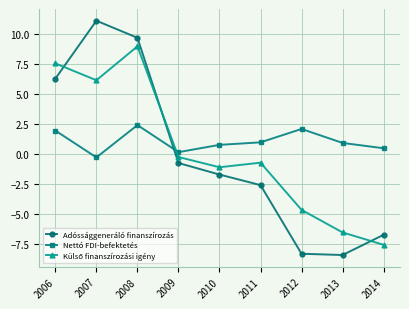

True or false: Nettó FDI-befektetés and Adóssággeneráló finanszírozás intersect in this chart.

True